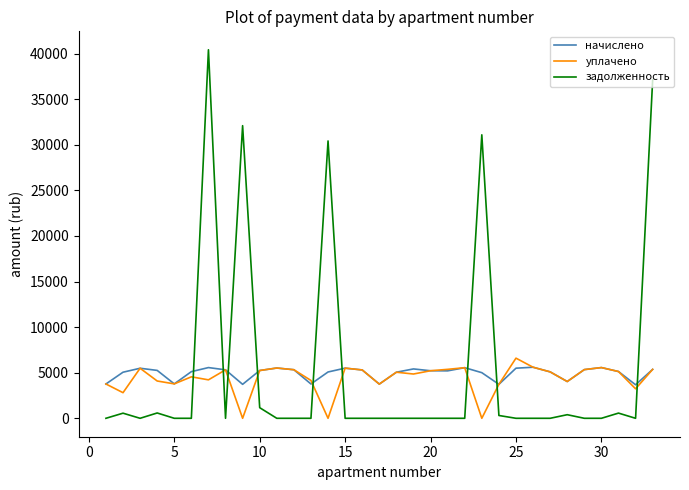

Which series has the widest spread of values?

задолженность